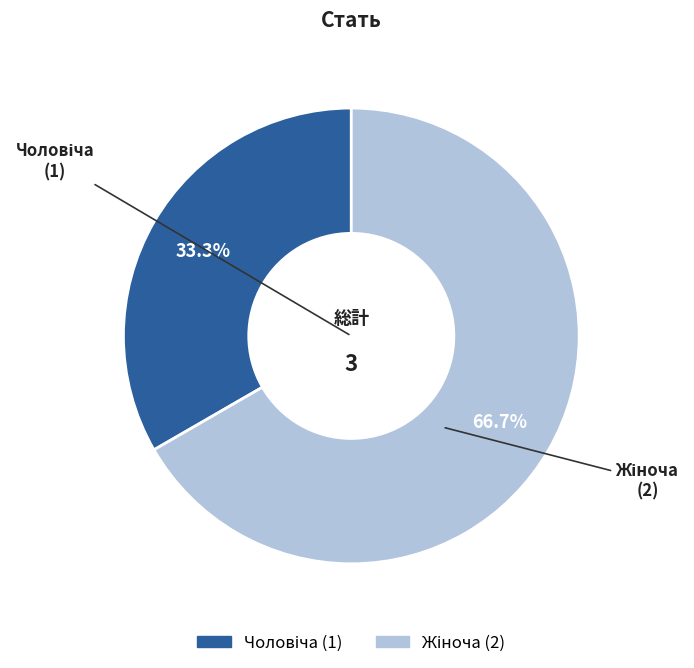

Is there a majority slice in this chart?

Yes